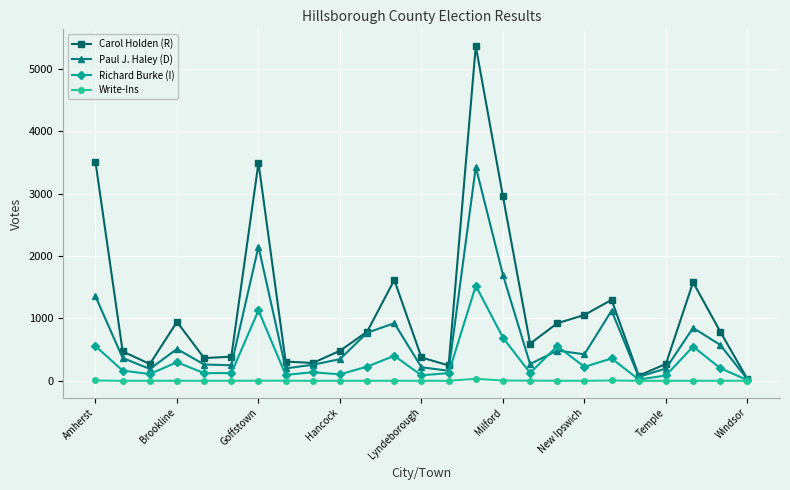

What is the maximum value for Carol Holden (R)?

5363